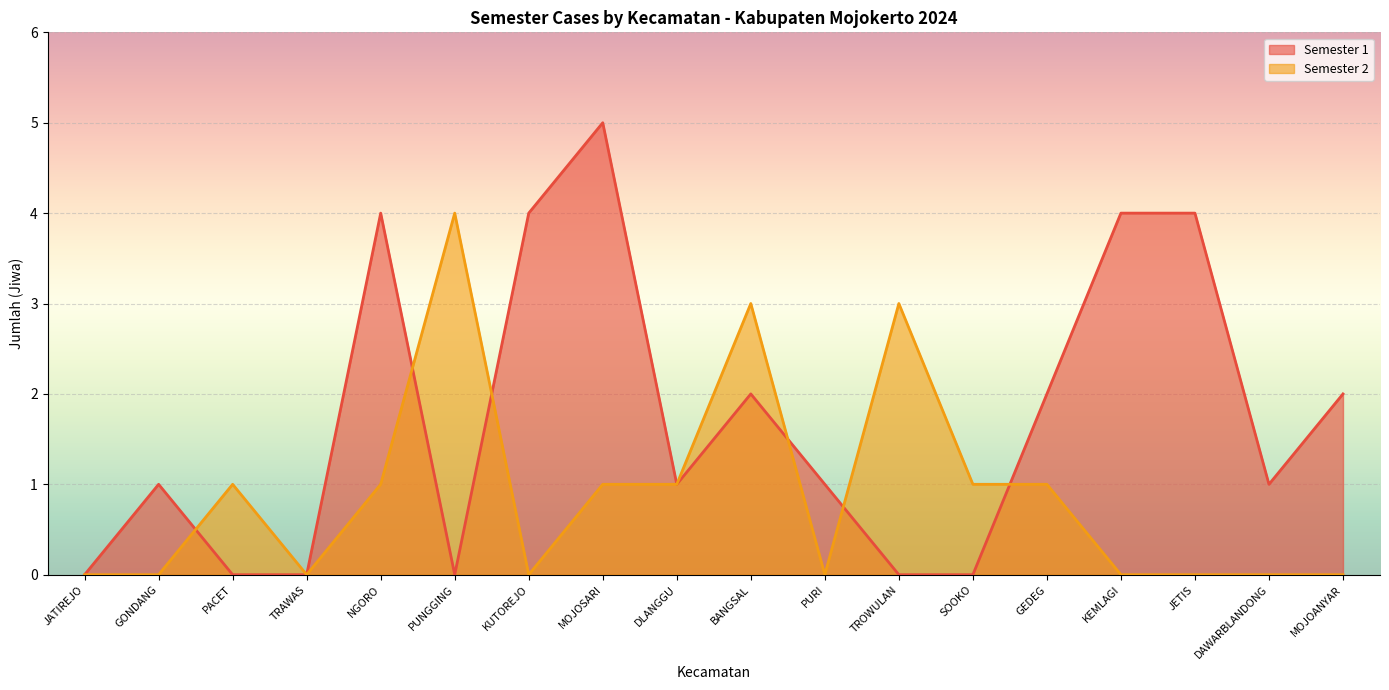

List the labels in order of Semester 2 value, smallest first.

JATIREJO, GONDANG, TRAWAS, KUTOREJO, PURI, KEMLAGI, JETIS, DAWARBLANDONG, MOJOANYAR, PACET, NGORO, MOJOSARI, DLANGGU, SOOKO, GEDEG, BANGSAL, TROWULAN, PUNGGING